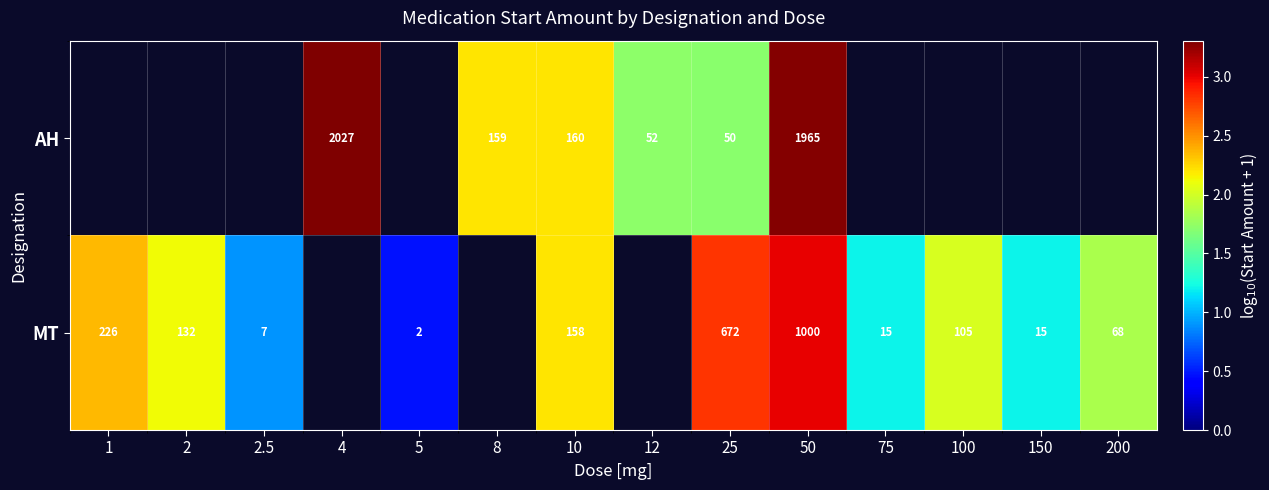

Which has a higher value, 50 or 4?

4